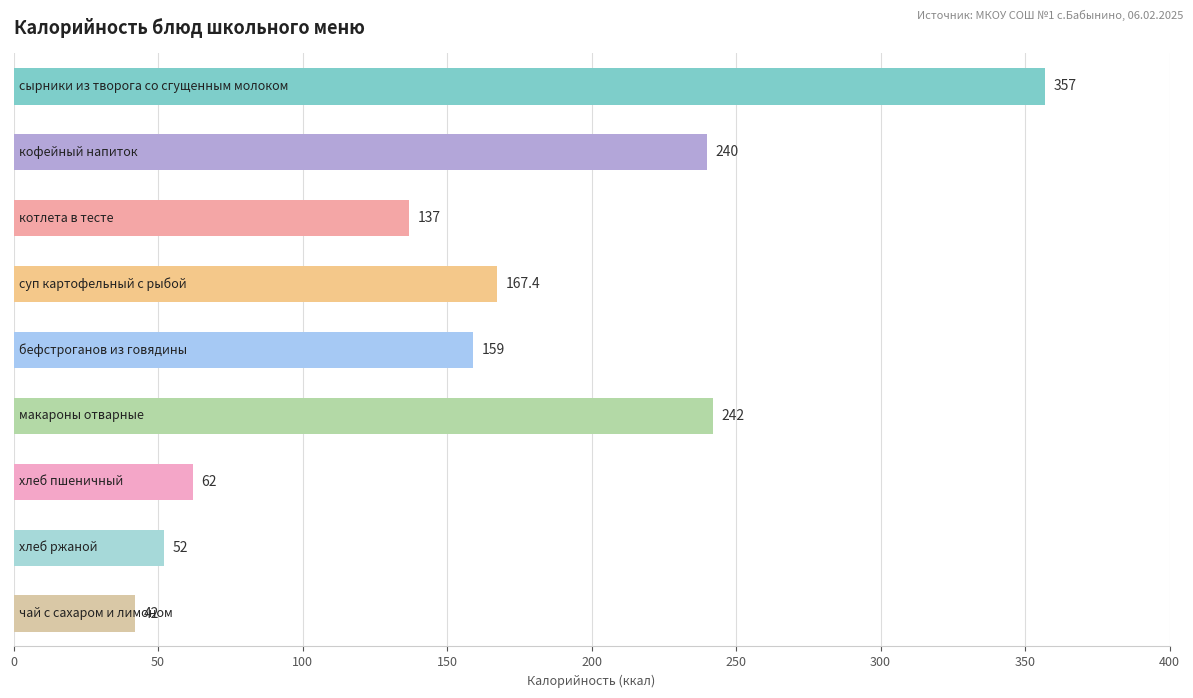

What is the difference between the second highest and second lowest values?

190.0